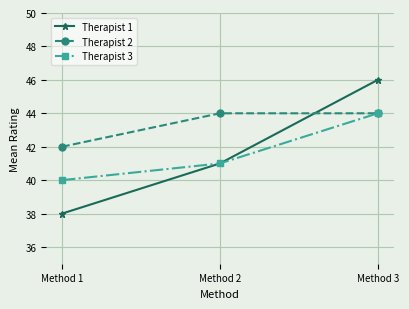

Reading left to right, transcribe all the data shown in this chart.

Therapist 1: 38	41	46
Therapist 2: 42	44	44
Therapist 3: 40	41	44